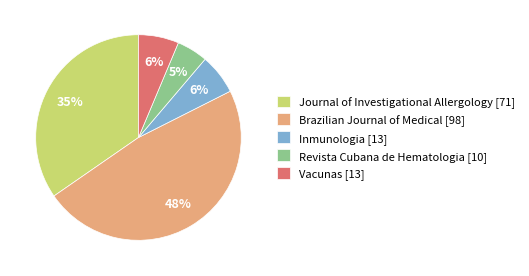

What percentage is the Revista Cubana de Hematologia [10] slice, to the nearest percent?

5%